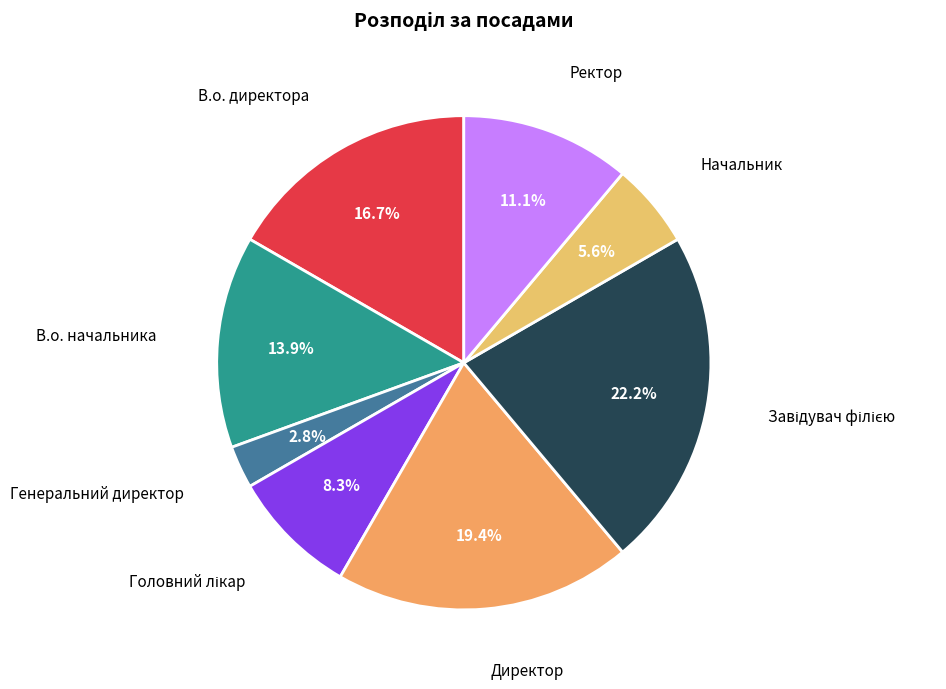

True or false: Начальник accounts for 1% of the total.

False